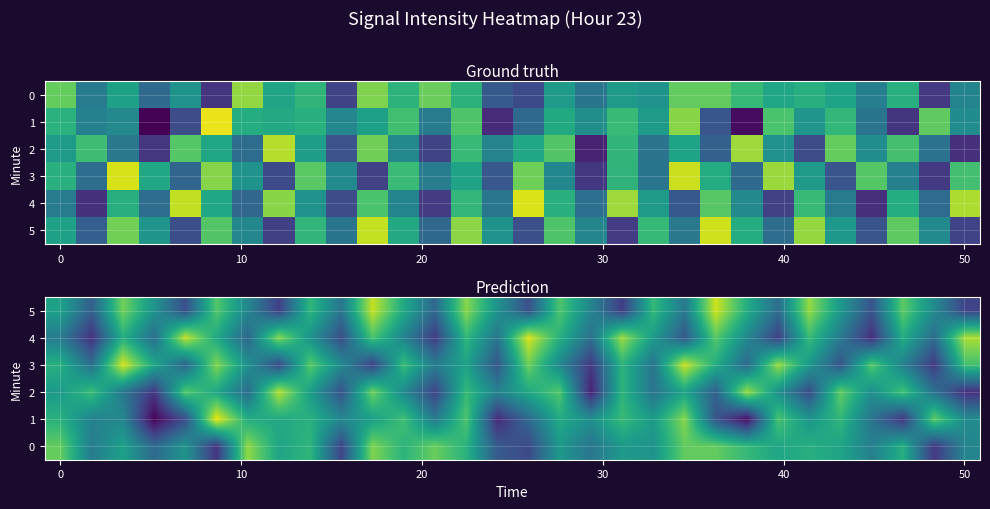

At how many categories does at least one series exceed -130?

26